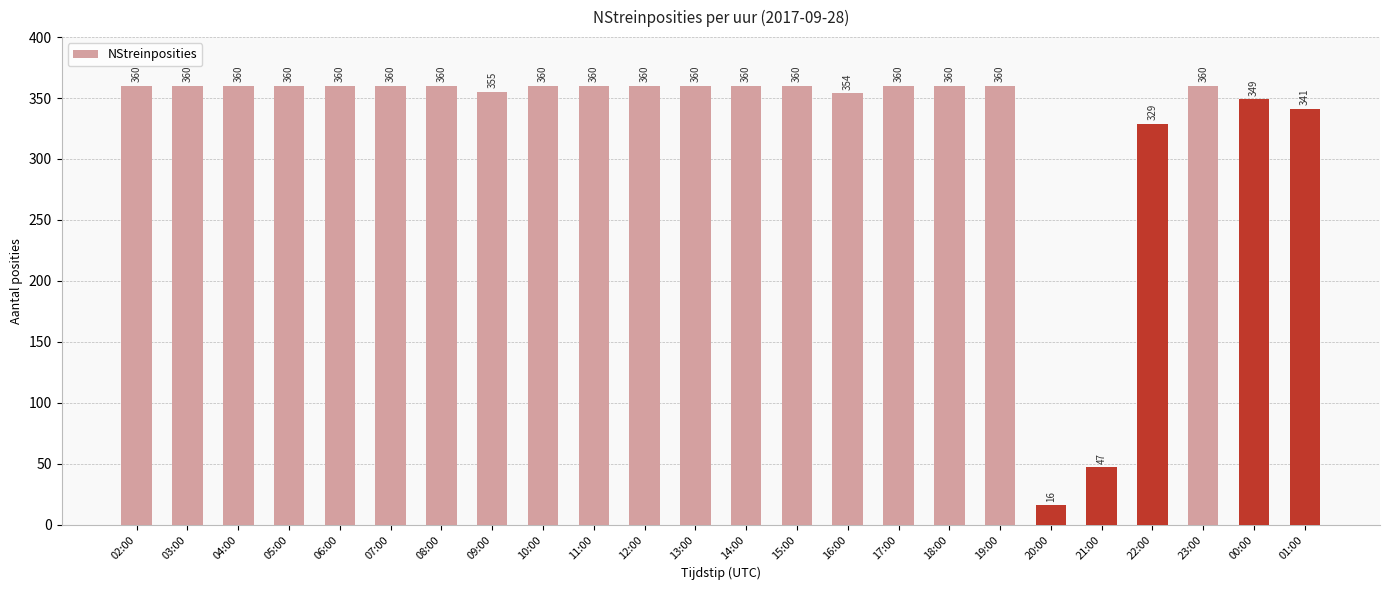

What is the average value?

330